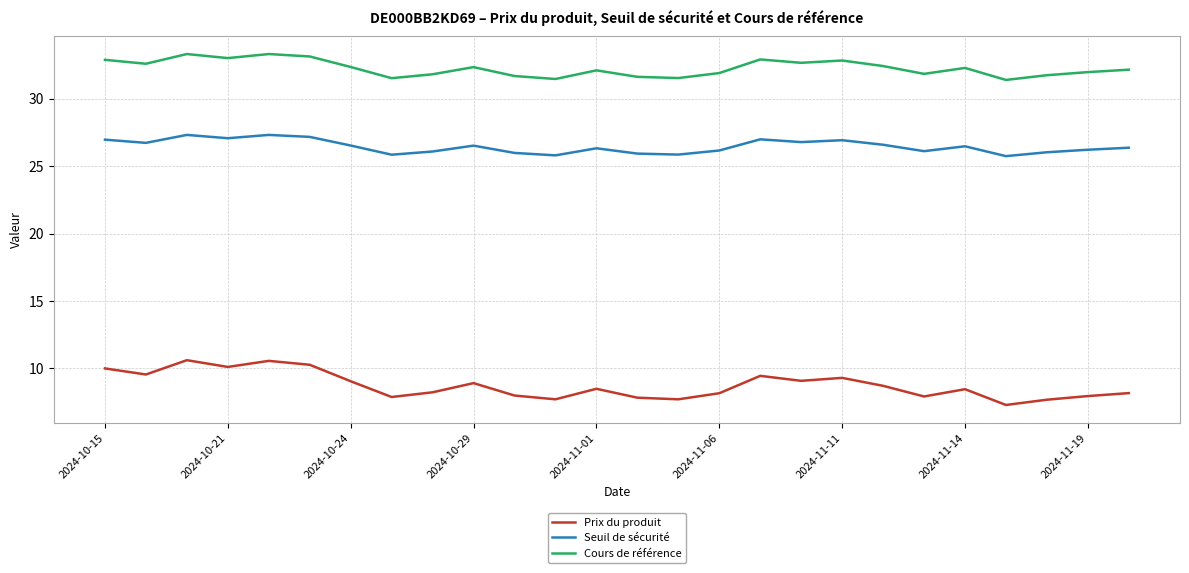

Count the number of categories in the chart.

26